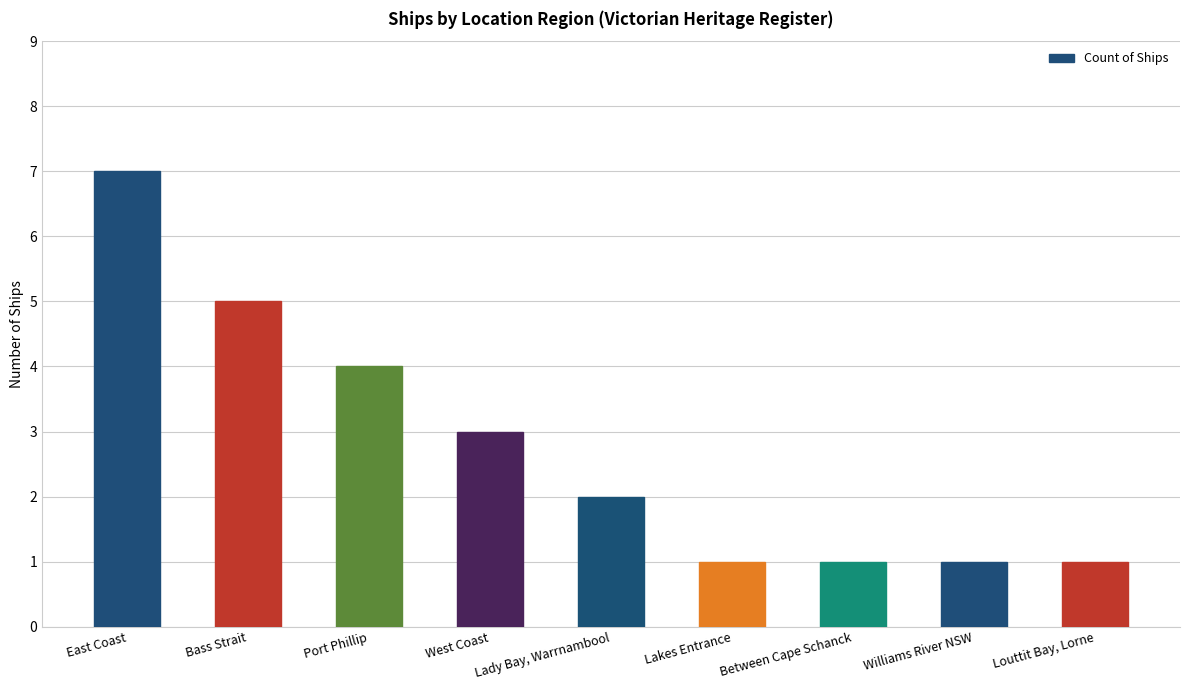

How many values are between 1 and 4?

7